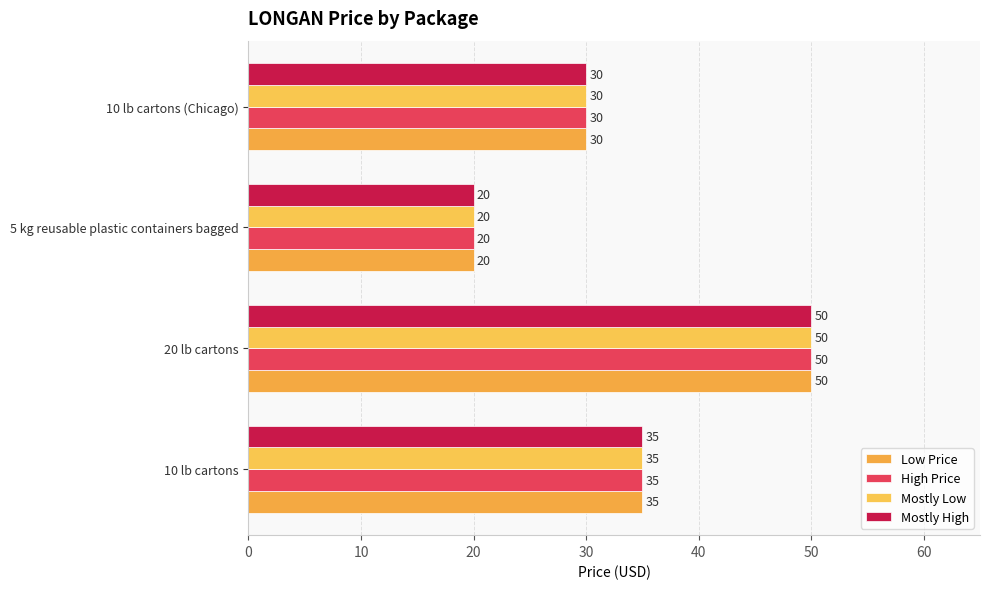

What is the maximum value for Low Price?

50